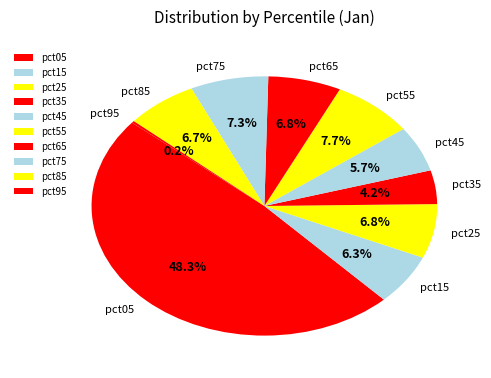

What is the total percentage of pct45 and pct05?

54.0%